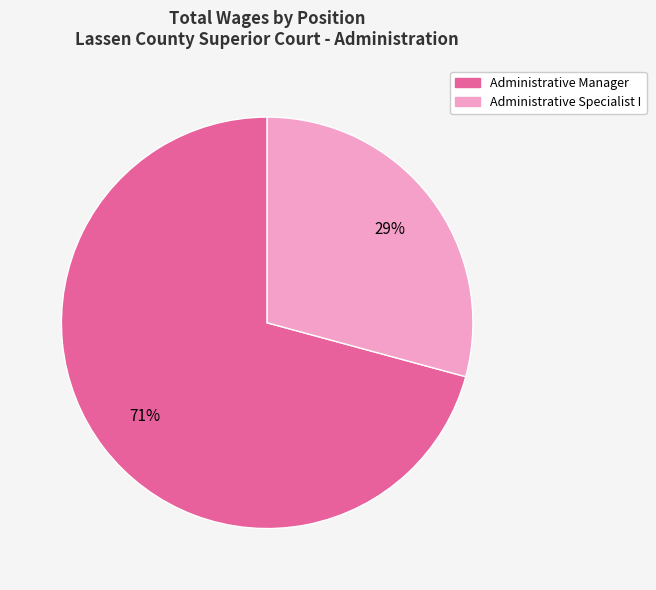

Which has a higher value, Administrative Manager or Administrative Specialist I?

Administrative Manager